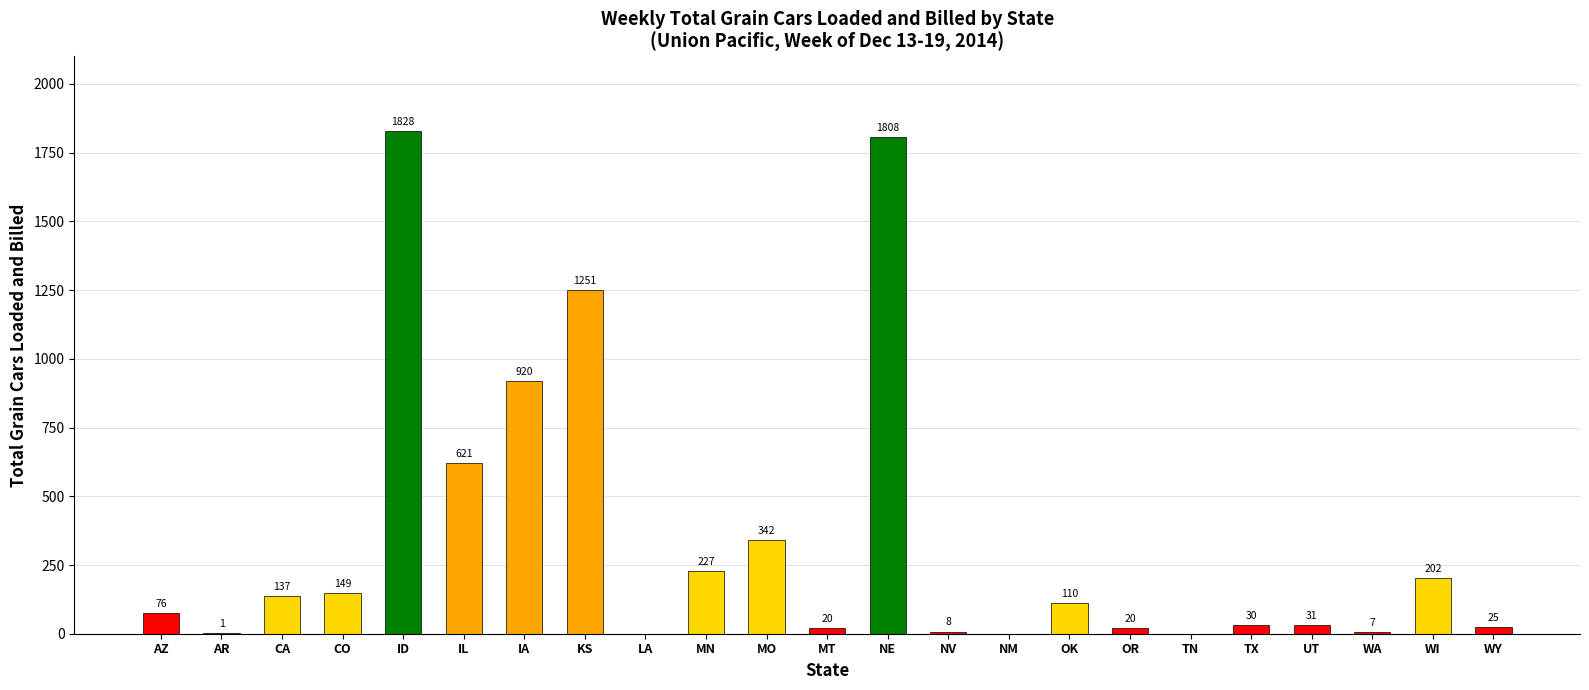

What is the sum of the values at MN and KS?

1478